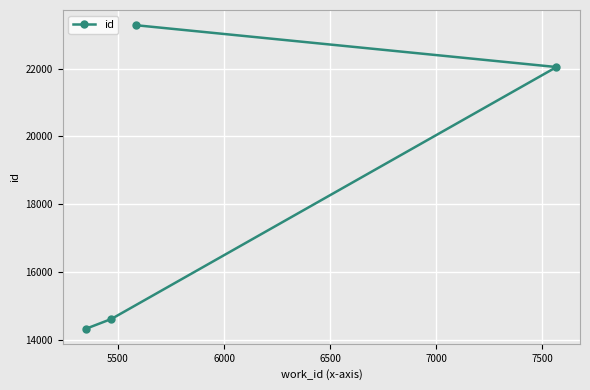

Reading left to right, what are all the values shown in this chart?

14341	14625	23277	22044